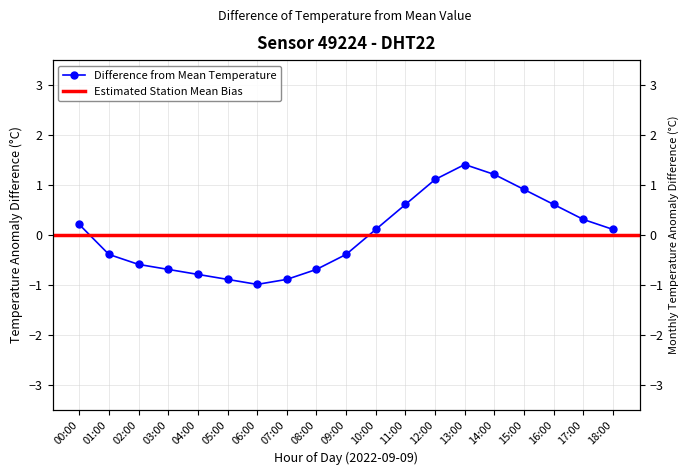

True or false: the data shows -0.6 at 02:00.

True